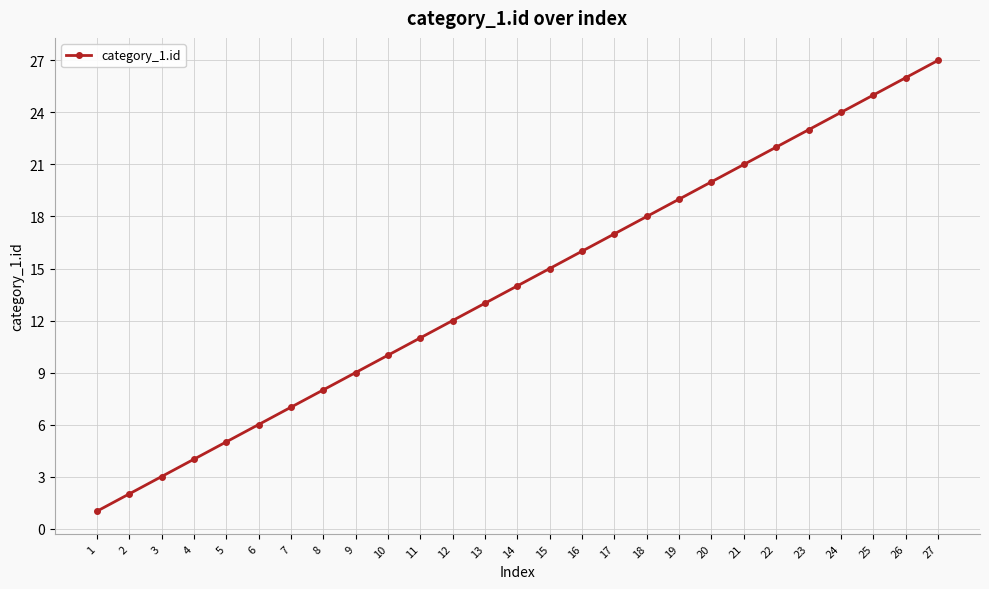

Which category has the lowest value across all series?

1